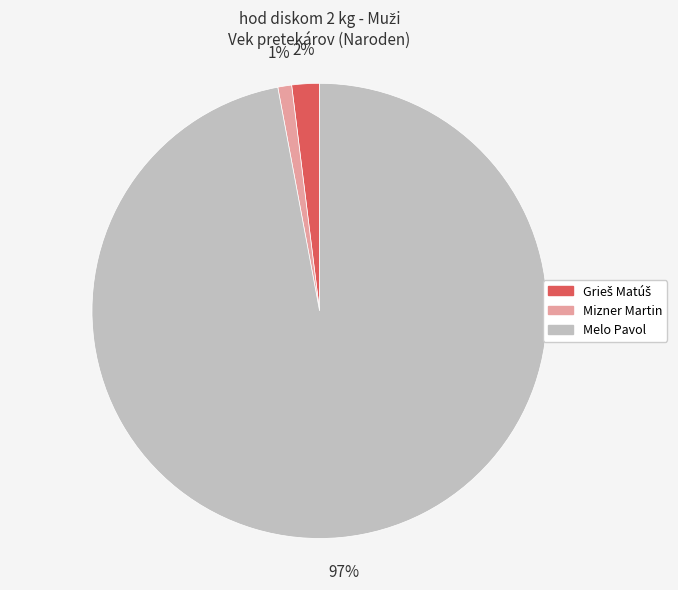

Does any single category account for the majority?

Yes